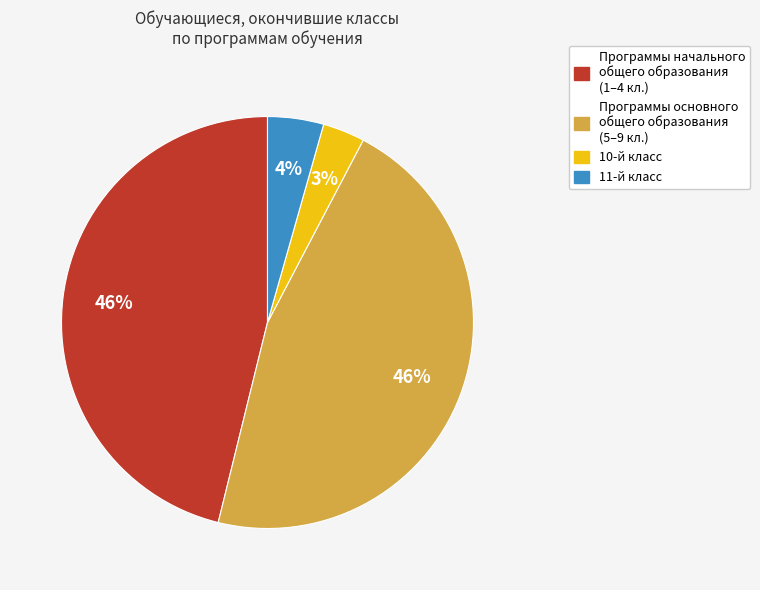

To the nearest percent, what is the difference between the largest and smallest slice percentages?

43%